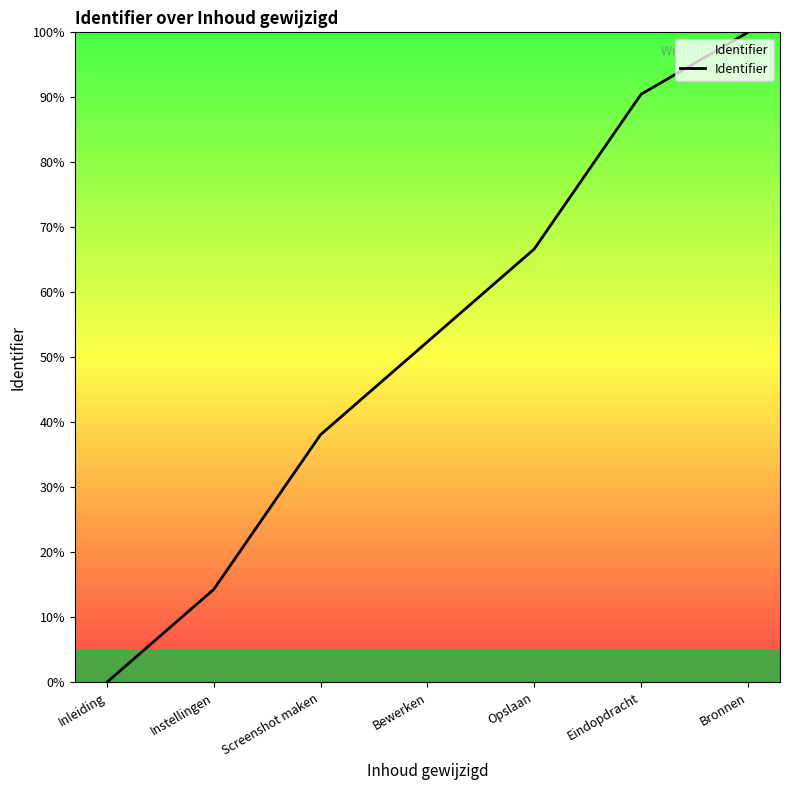

Reading left to right, transcribe all the data shown in this chart.

Inleiding=0.0	Instellingen=14.3	Screenshot maken=38.1	Bewerken=52.4	Opslaan=66.7	Eindopdracht=90.5	Bronnen=100.0